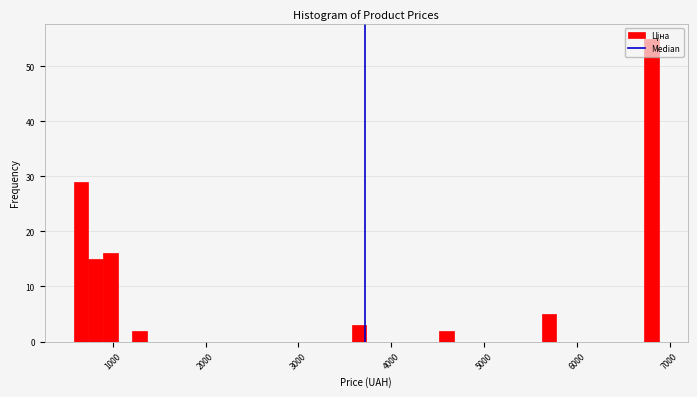

Around what value on the x-axis is the tallest bar? Give the approximate position of its centre, as read against the axis.

6800